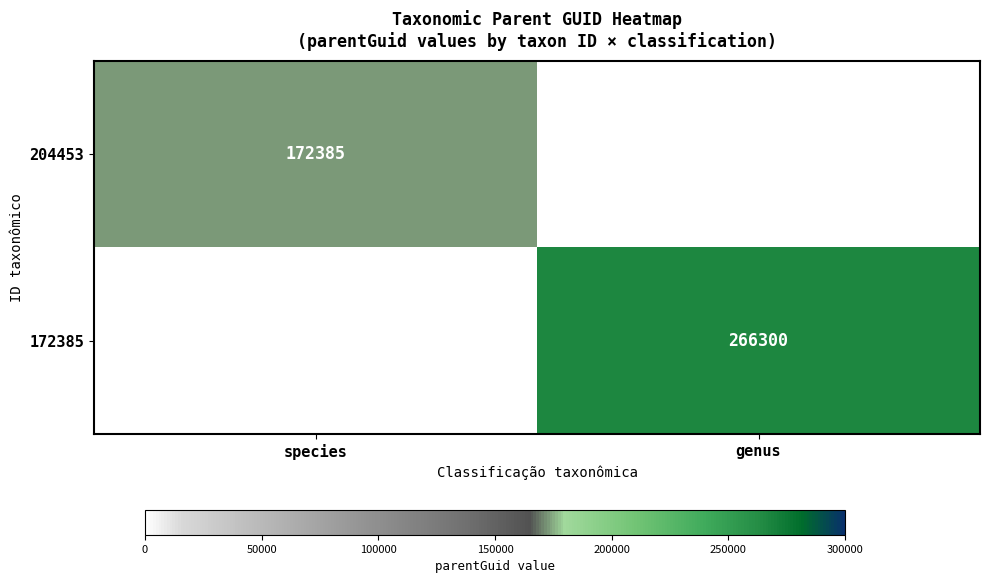

The value of 204453 at species is 44171. True or false?

False